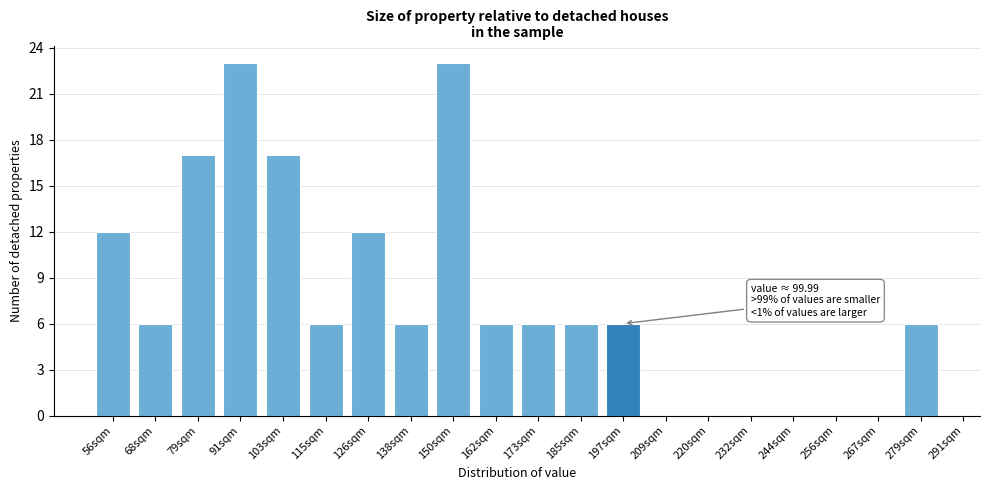

Reading left to right, list all the values displayed in this chart.

56sqm=12	68sqm=6	79sqm=17	91sqm=23	103sqm=17	115sqm=6	126sqm=12	138sqm=6	150sqm=23	162sqm=6	173sqm=6	185sqm=6	197sqm=6	209sqm=0	220sqm=0	232sqm=0	244sqm=0	256sqm=0	267sqm=0	279sqm=6